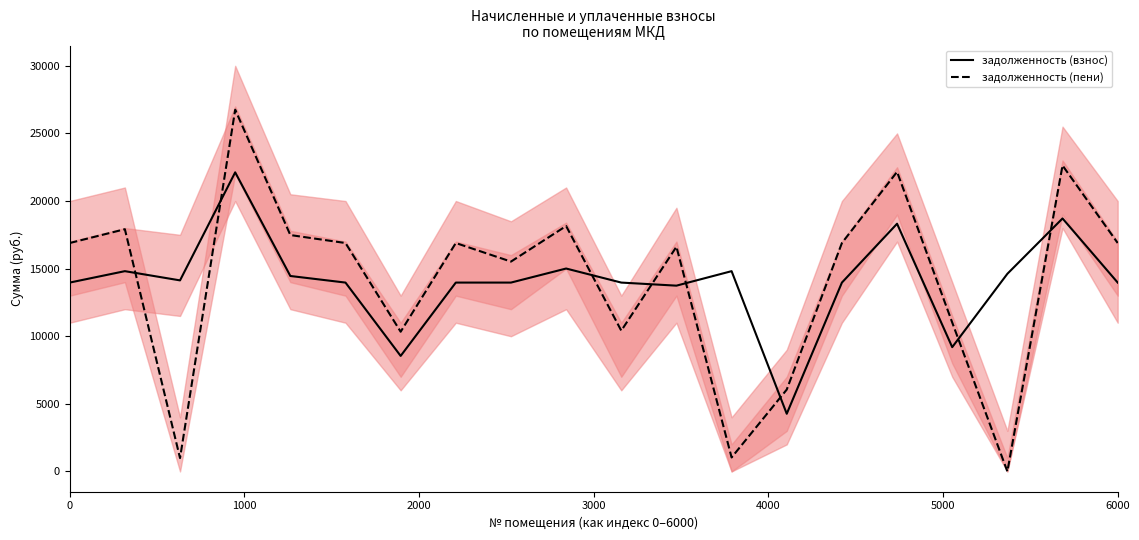

How many lines are shown in the chart?

2